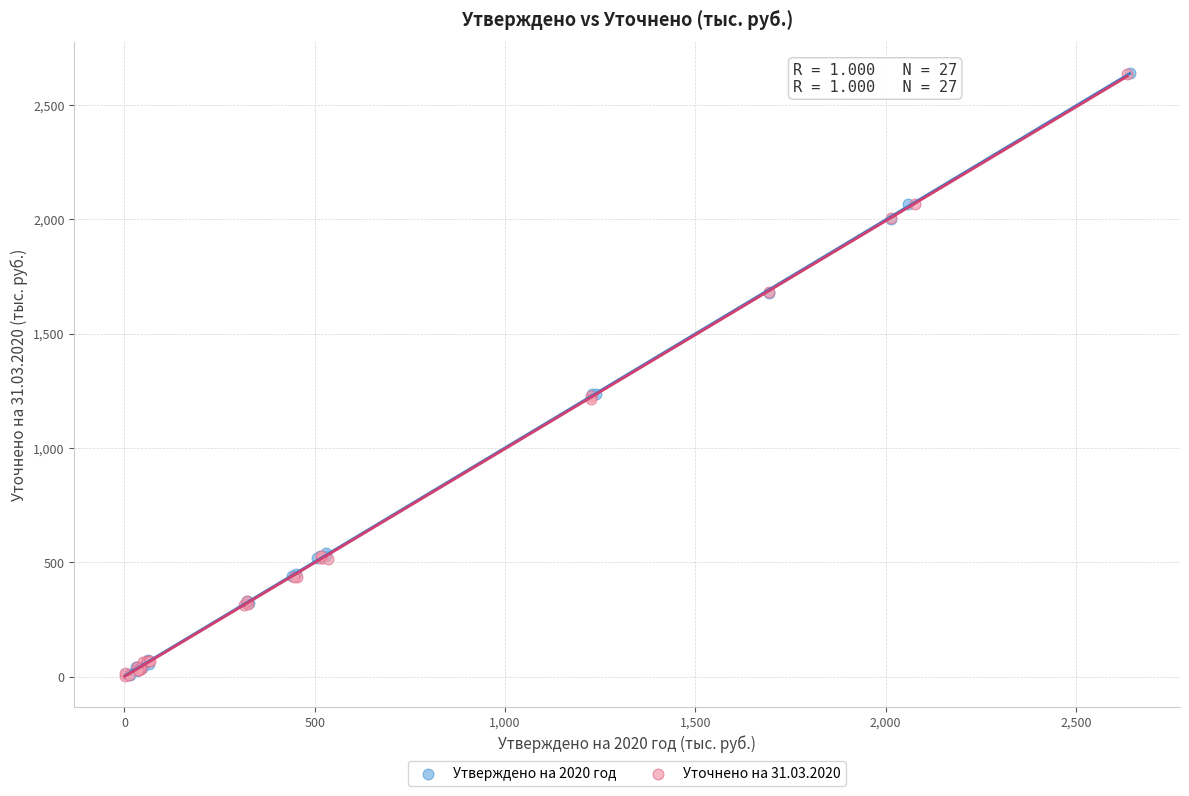

What are all the series names shown in the legend?

Утверждено на 2020 год, Уточнено на 31.03.2020